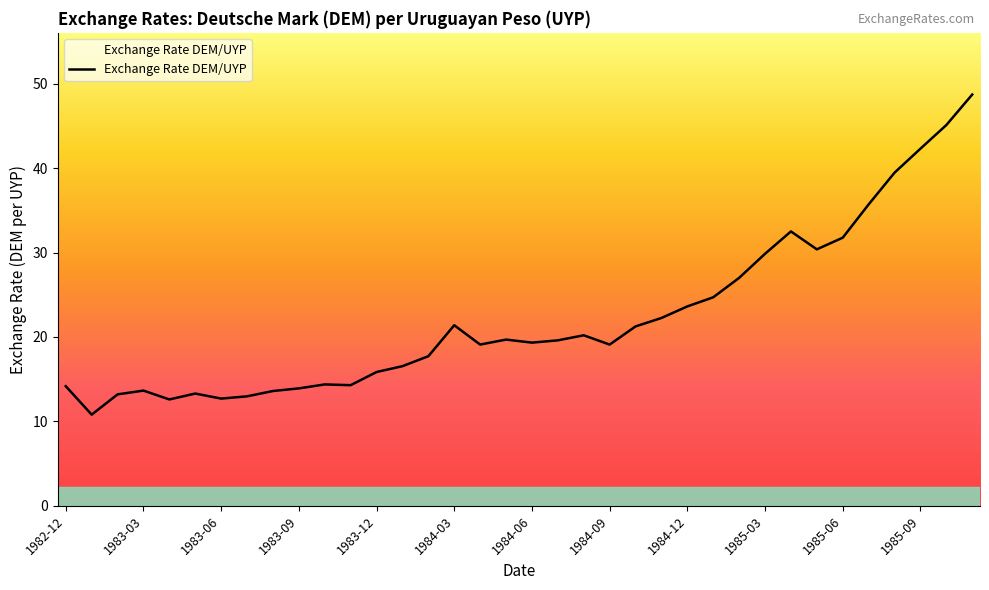

What is the minimum value shown in the chart?

10.8